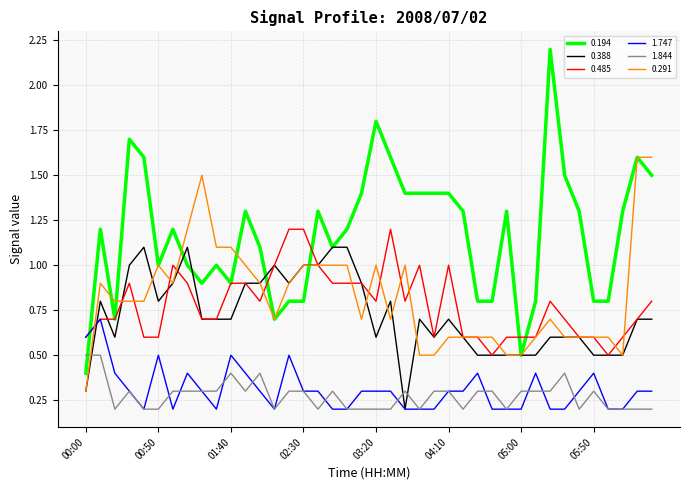

Which series has the largest total across all categories?

0.194